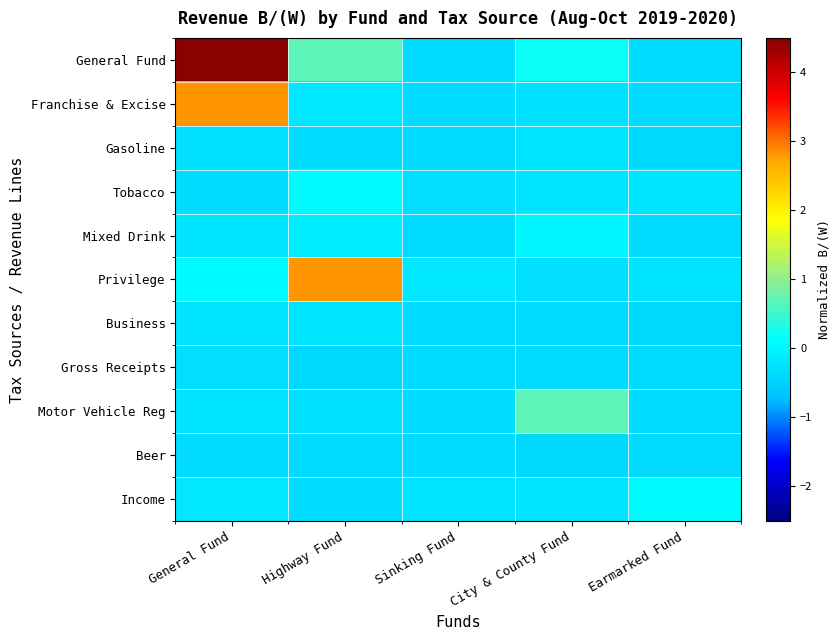

Which series has the largest total across all categories?

General Fund